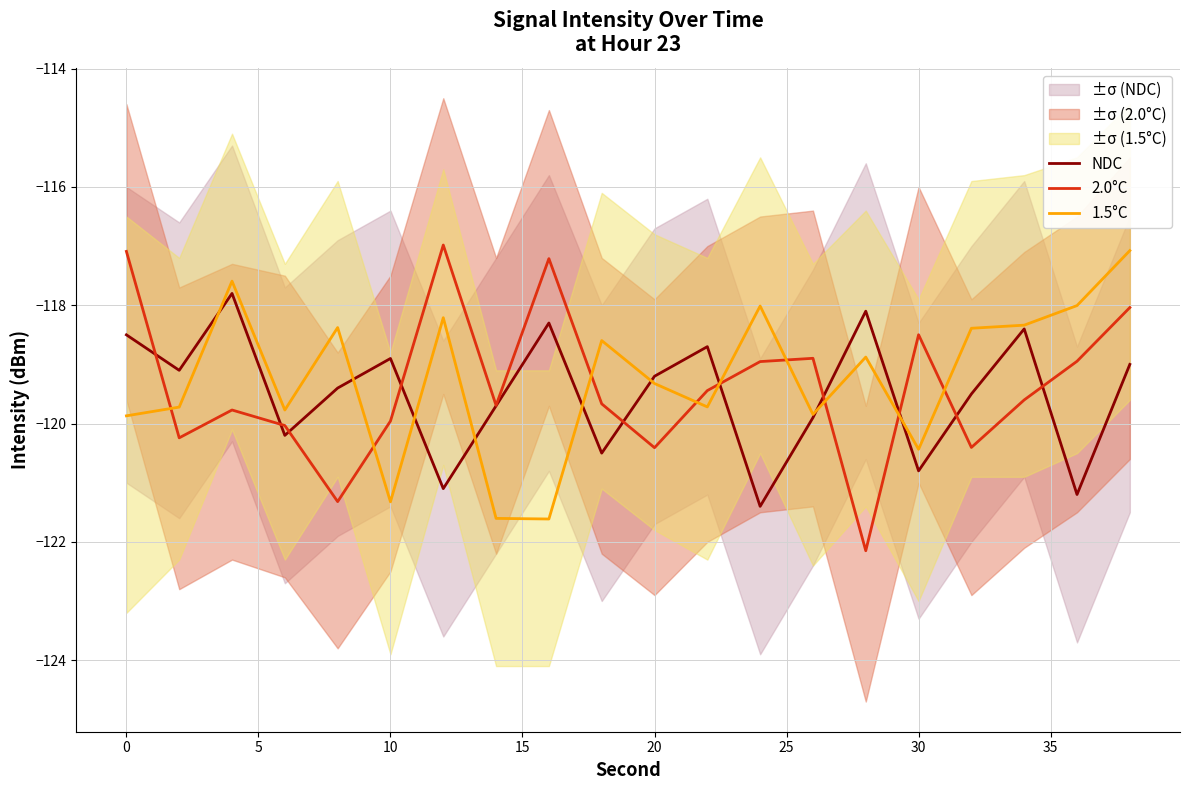

What are all the series names shown in the legend?

NDC, 2.0°C, 1.5°C